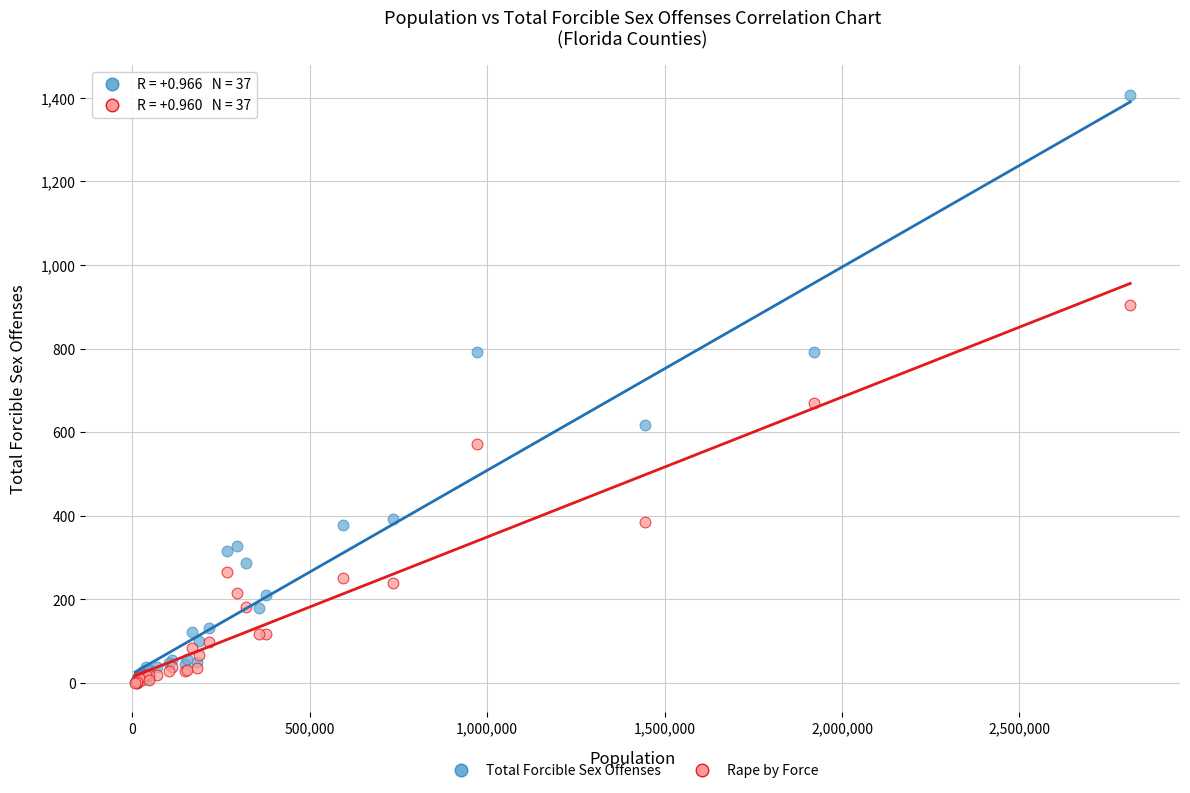

Across all series, what Y value is closest to 704?

669